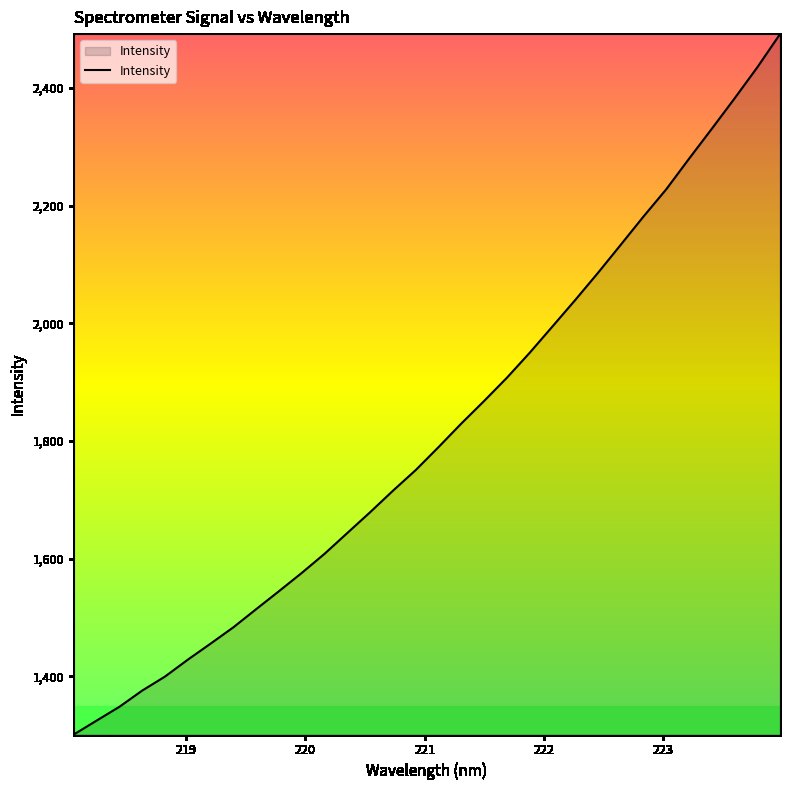

What is the greatest value displayed?

2491.5